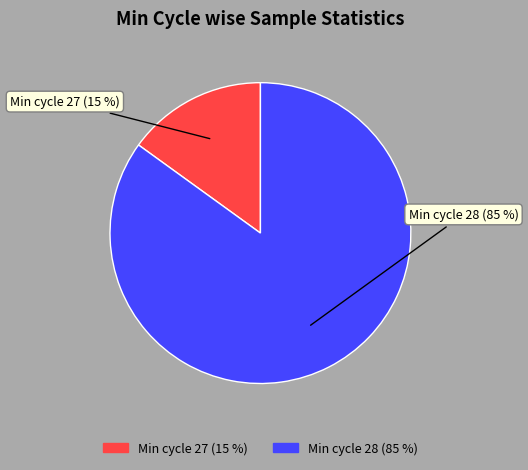

Combined, do Min cycle 27 (15 %) and Min cycle 28 (85 %) account for over 50%?

Yes